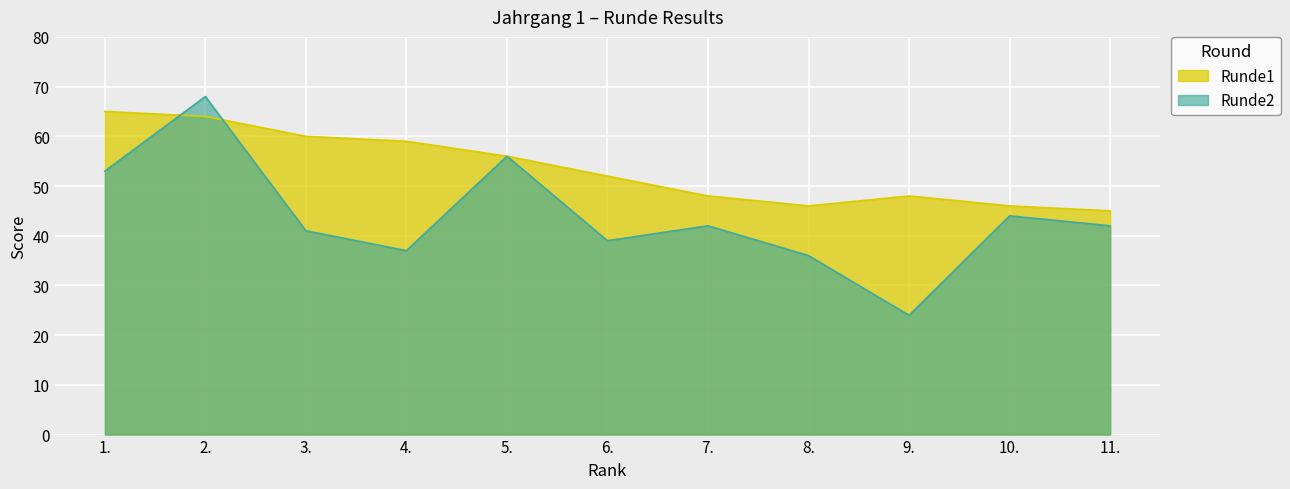

What position from the right is 5.?

7